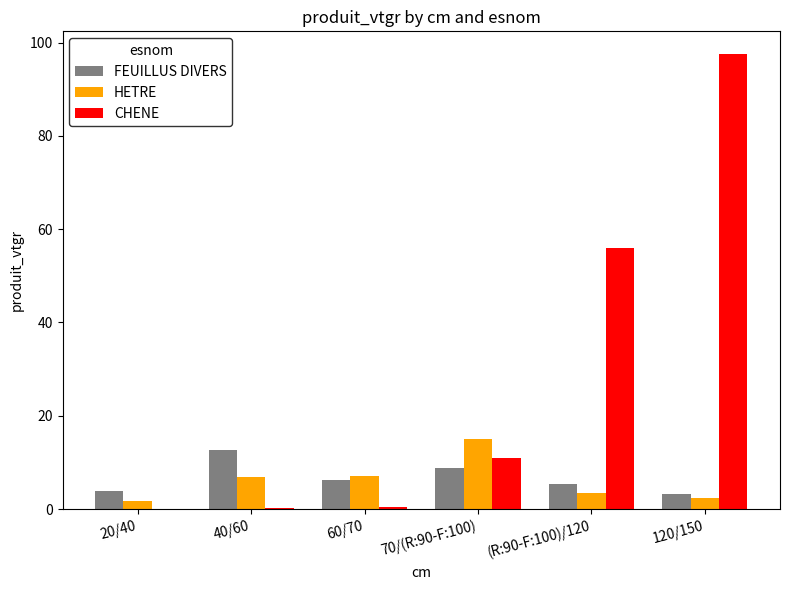

How many groups of bars are there?

6